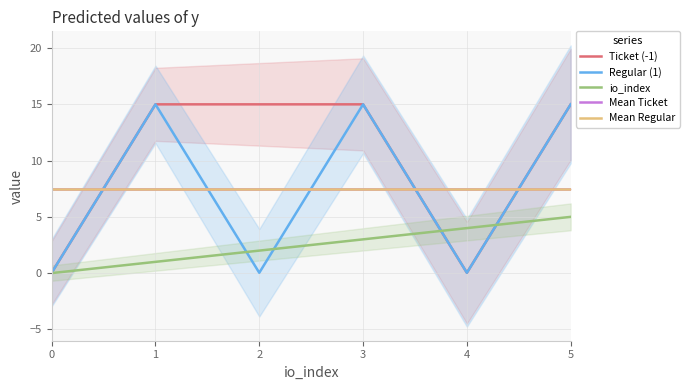

Reading left to right, extract all data points from this chart.

Ticket (-1): 0.0	15.0	15.0	15.0	0.0	15.0
Regular (1): 0.0	15.0	0.0	15.0	0.0	15.0
io_index: 0.0	1.0	2.0	3.0	4.0	5.0
Mean Ticket: 7.5	7.5	7.5	7.5	7.5	7.5
Mean Regular: 7.5	7.5	7.5	7.5	7.5	7.5